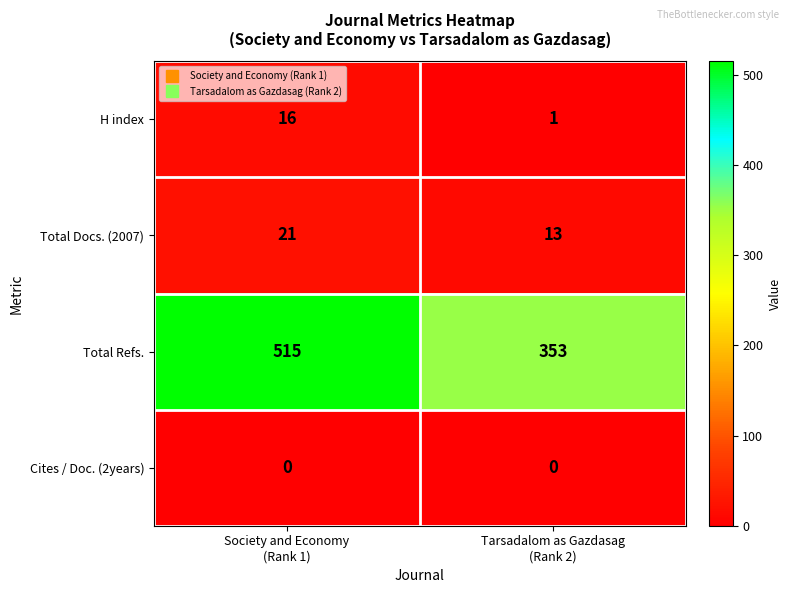

Rank the series by their maximum value, from lowest to highest.

Cites / Doc. (2years), H index, Total Docs. (2007), Total Refs.